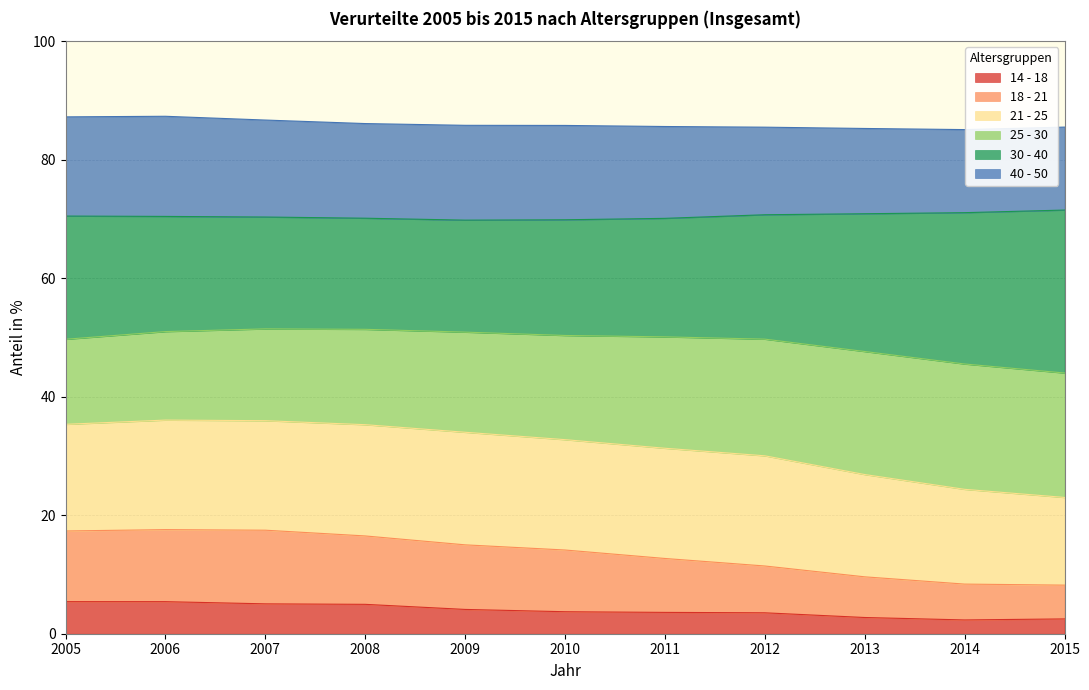

At which label is 30 - 40 closest to 47?

2013